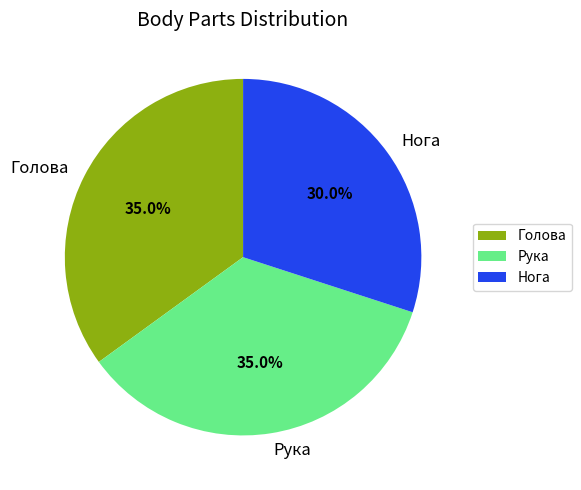

Is it true that Нога is 15% of the pie?

False